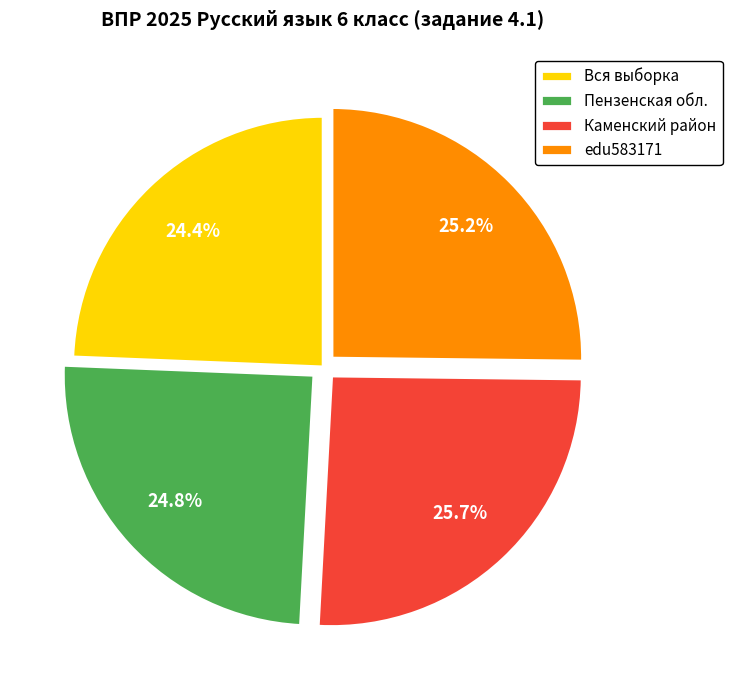

Is Каменский район the majority of the pie?

No